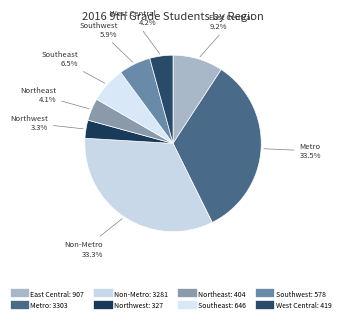

Is Non-Metro the majority of the pie?

No